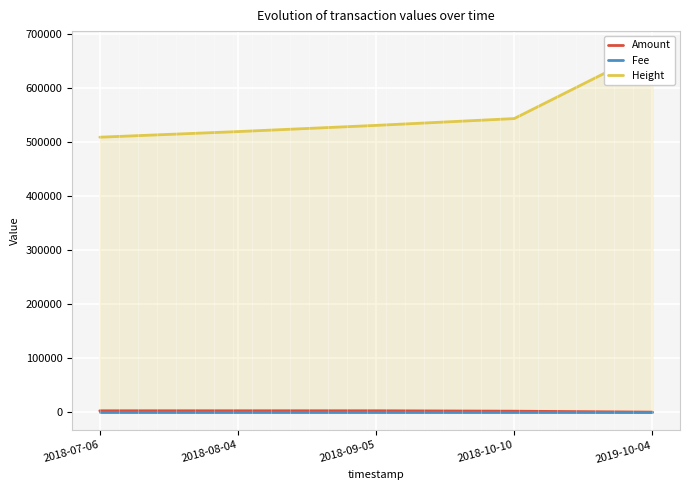

List the series in order of their peak value, highest first.

Height, Amount, Fee